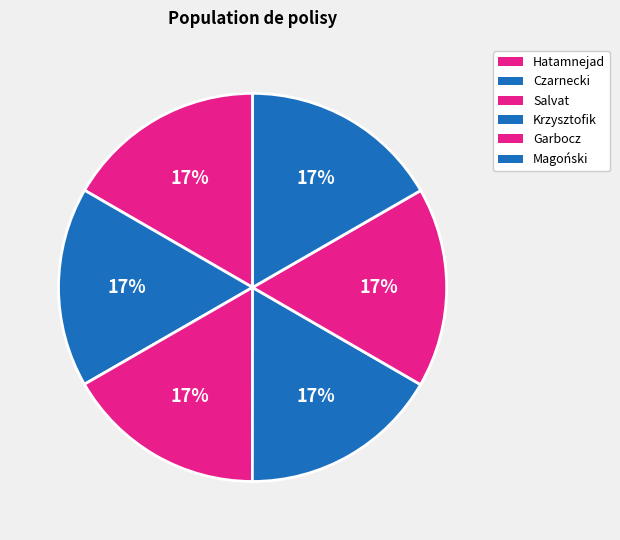

How many slices are in this pie chart?

6